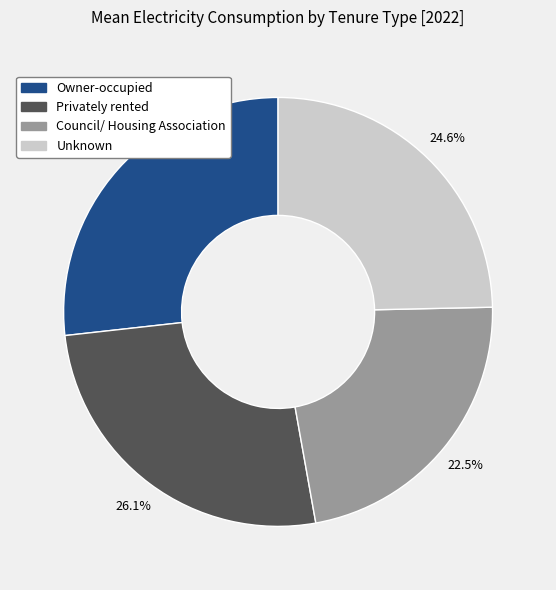

What is the total percentage of Privately rented and Unknown?

50.7%